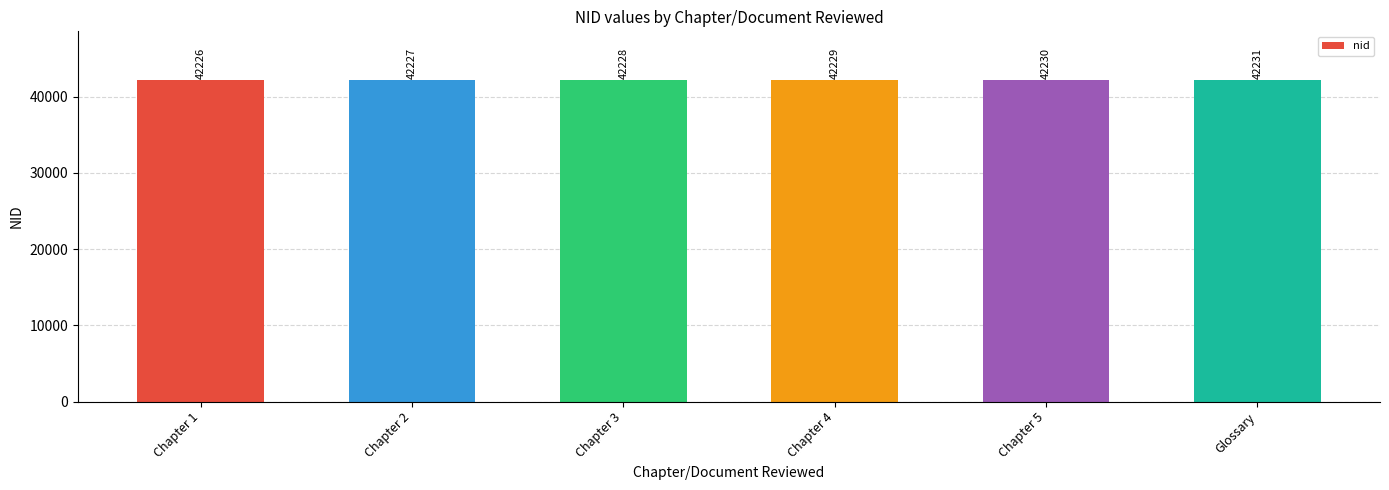

Which category has the lowest value across all series?

Chapter 1